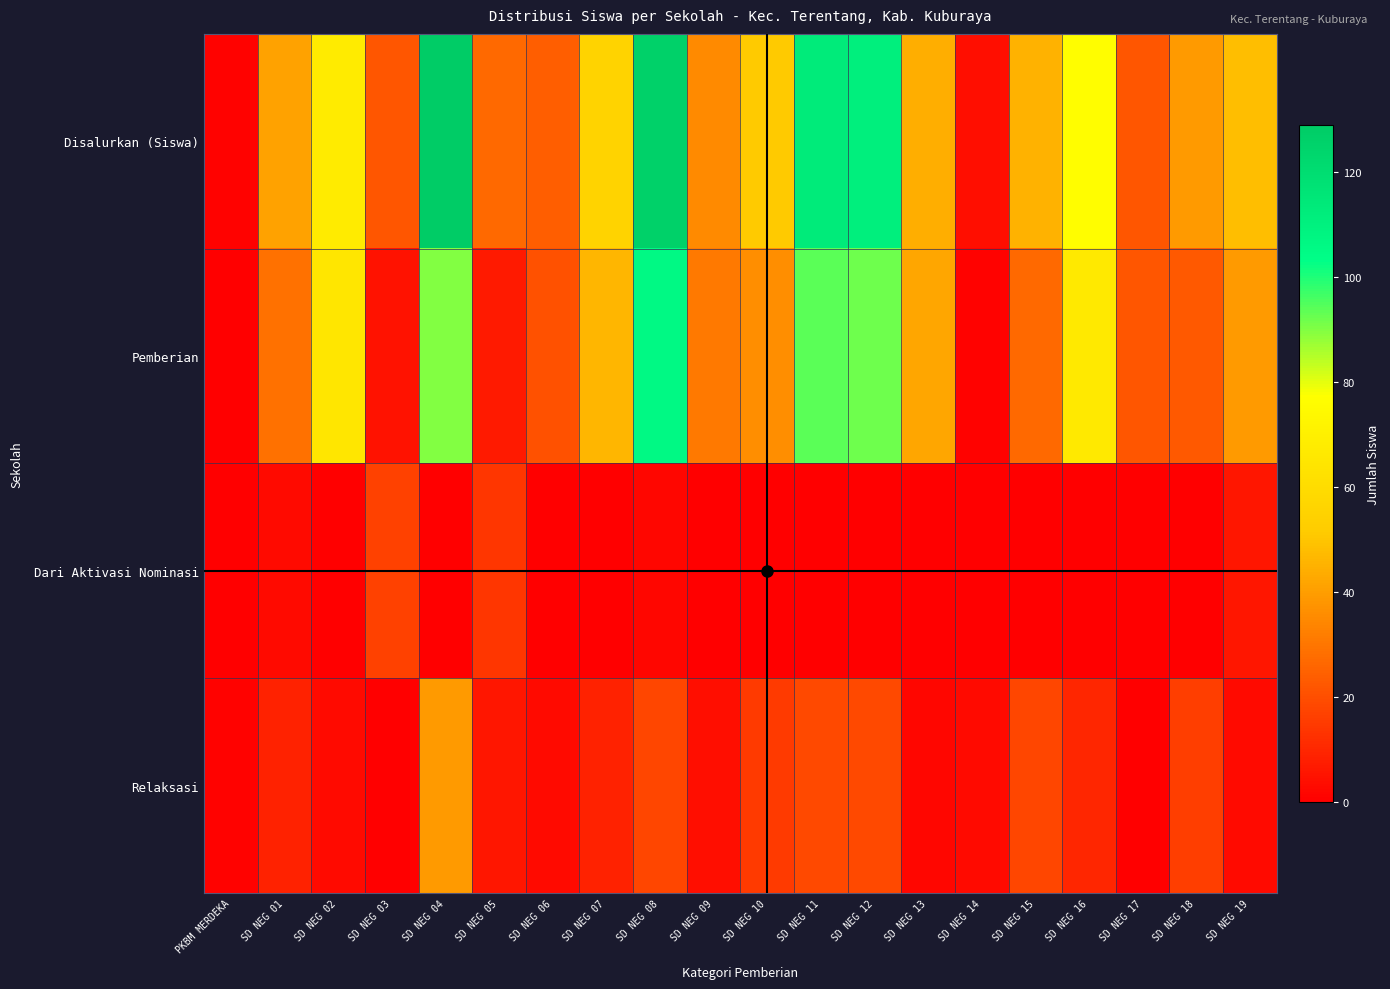

Reading left to right, transcribe all the data shown in this chart.

Disalurkan (Siswa): PKBM MERDEKA=1	SD NEG 01=41	SD NEG 02=68	SD NEG 03=22	SD NEG 04=129	SD NEG 05=27	SD NEG 06=24	SD NEG 07=55	SD NEG 08=126	SD NEG 09=35	SD NEG 10=51	SD NEG 11=113	SD NEG 12=111	SD NEG 13=44	SD NEG 14=4	SD NEG 15=45	SD NEG 16=77	SD NEG 17=22	SD NEG 18=39	SD NEG 19=48
Pemberian: PKBM MERDEKA=0	SD NEG 01=29	SD NEG 02=65	SD NEG 03=5	SD NEG 04=90	SD NEG 05=7	SD NEG 06=21	SD NEG 07=46	SD NEG 08=106	SD NEG 09=31	SD NEG 10=36	SD NEG 11=94	SD NEG 12=92	SD NEG 13=42	SD NEG 14=1	SD NEG 15=27	SD NEG 16=67	SD NEG 17=22	SD NEG 18=23	SD NEG 19=39
Dari Aktivasi Nominasi: PKBM MERDEKA=0	SD NEG 01=3	SD NEG 02=0	SD NEG 03=17	SD NEG 04=0	SD NEG 05=14	SD NEG 06=0	SD NEG 07=0	SD NEG 08=2	SD NEG 09=0	SD NEG 10=0	SD NEG 11=0	SD NEG 12=0	SD NEG 13=0	SD NEG 14=0	SD NEG 15=0	SD NEG 16=0	SD NEG 17=0	SD NEG 18=0	SD NEG 19=6
Relaksasi: PKBM MERDEKA=1	SD NEG 01=9	SD NEG 02=3	SD NEG 03=0	SD NEG 04=39	SD NEG 05=6	SD NEG 06=3	SD NEG 07=9	SD NEG 08=18	SD NEG 09=4	SD NEG 10=15	SD NEG 11=19	SD NEG 12=19	SD NEG 13=2	SD NEG 14=3	SD NEG 15=18	SD NEG 16=10	SD NEG 17=0	SD NEG 18=16	SD NEG 19=3